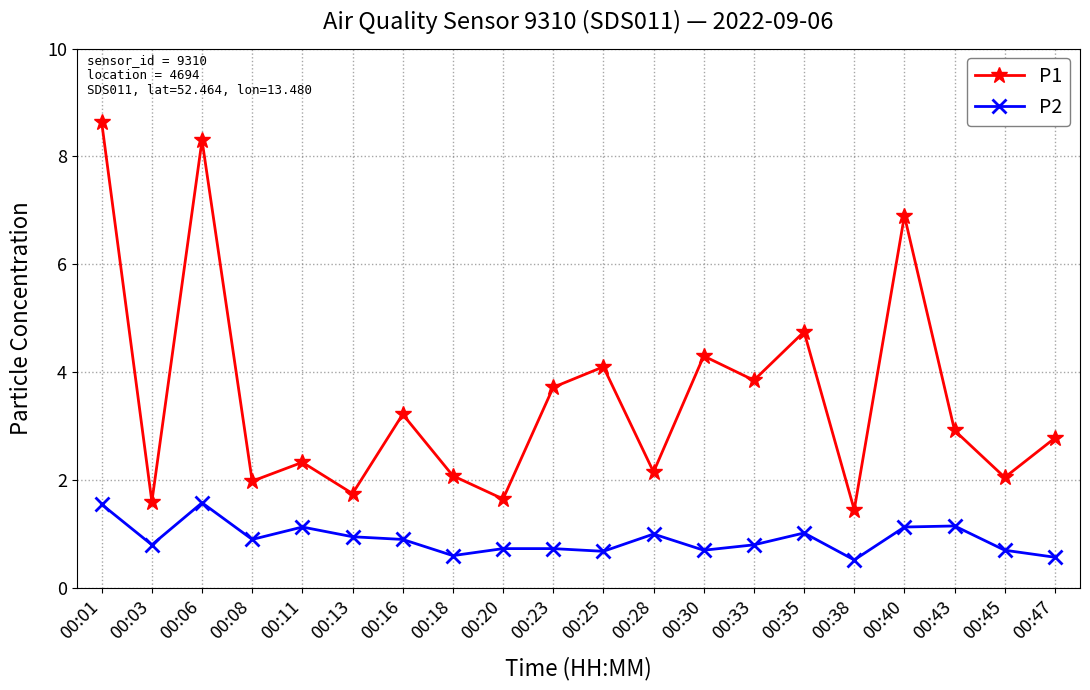

How many series are shown in this chart?

2